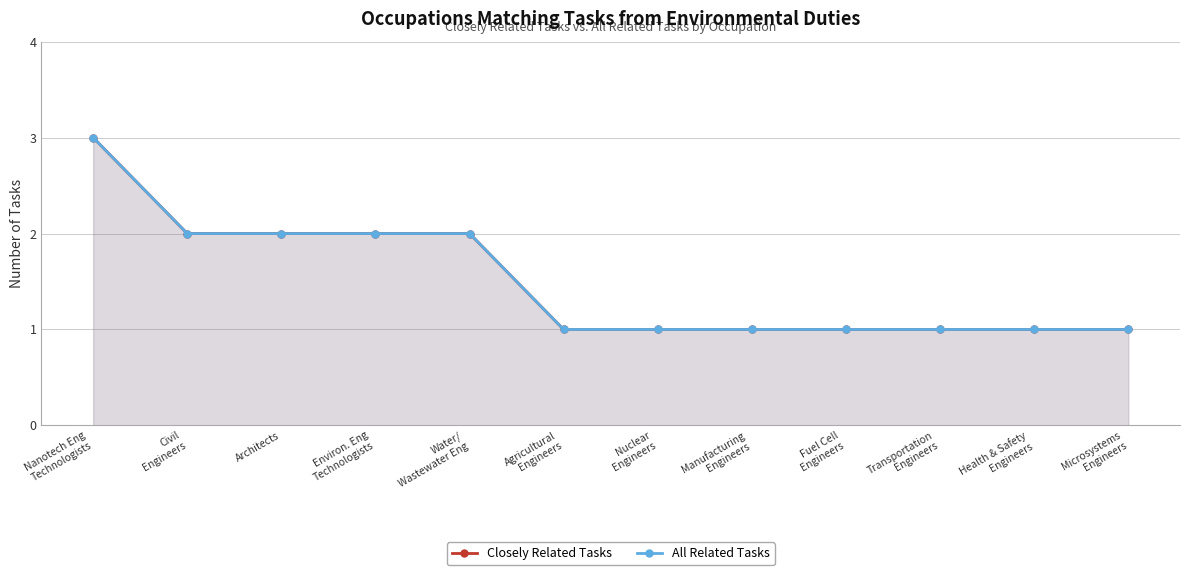

Between Civil
Engineers and Agricultural
Engineers, which is larger?

Civil
Engineers